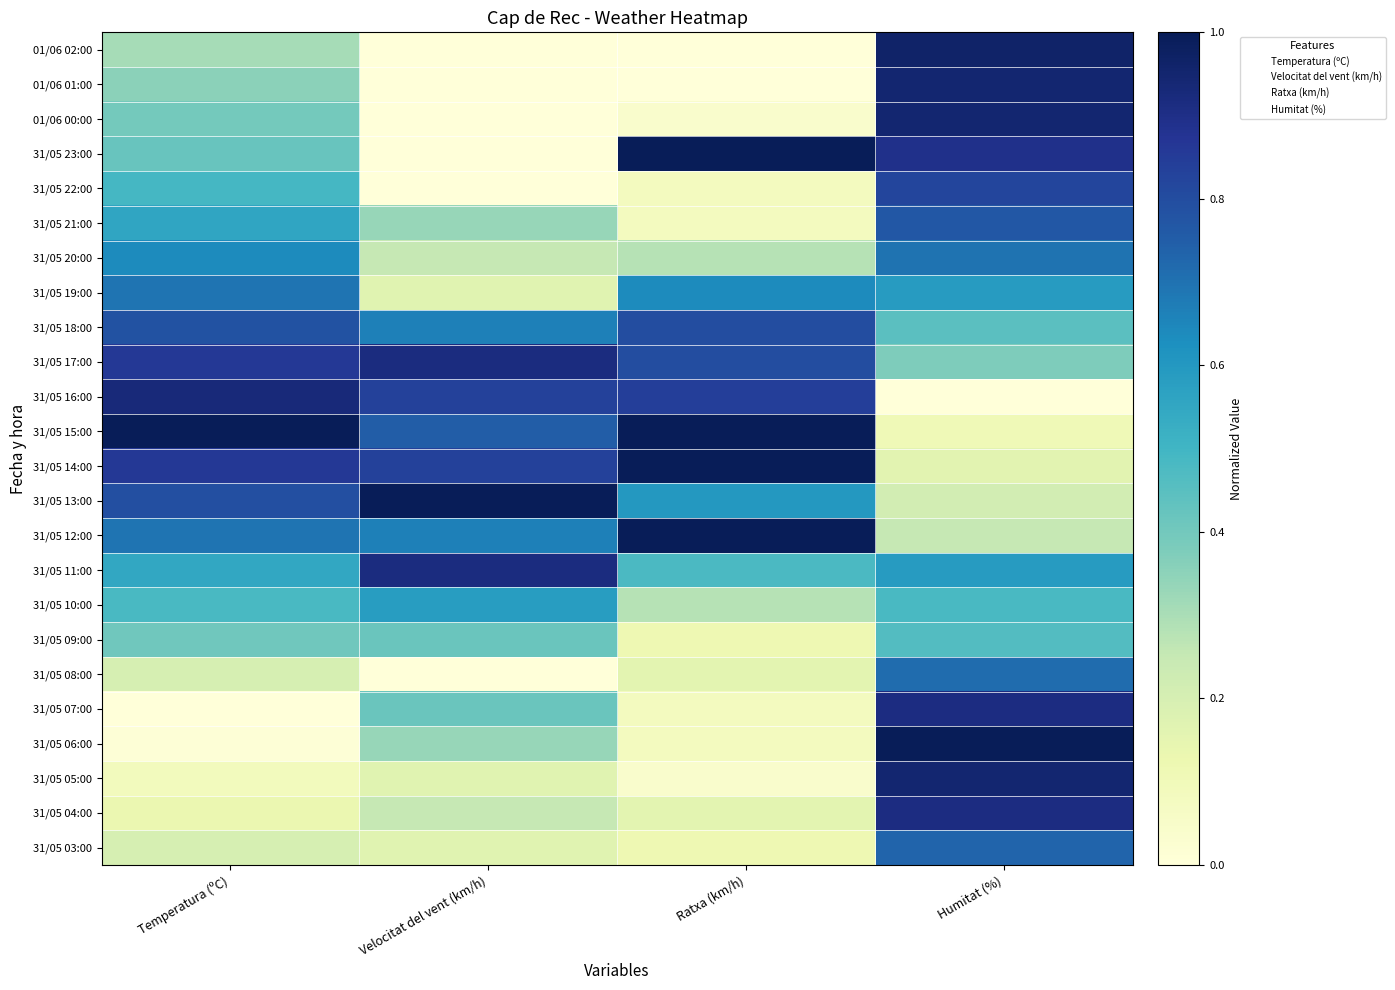

Which has a higher value, Velocitat del vent (km/h) or Ratxa (km/h)?

Velocitat del vent (km/h)